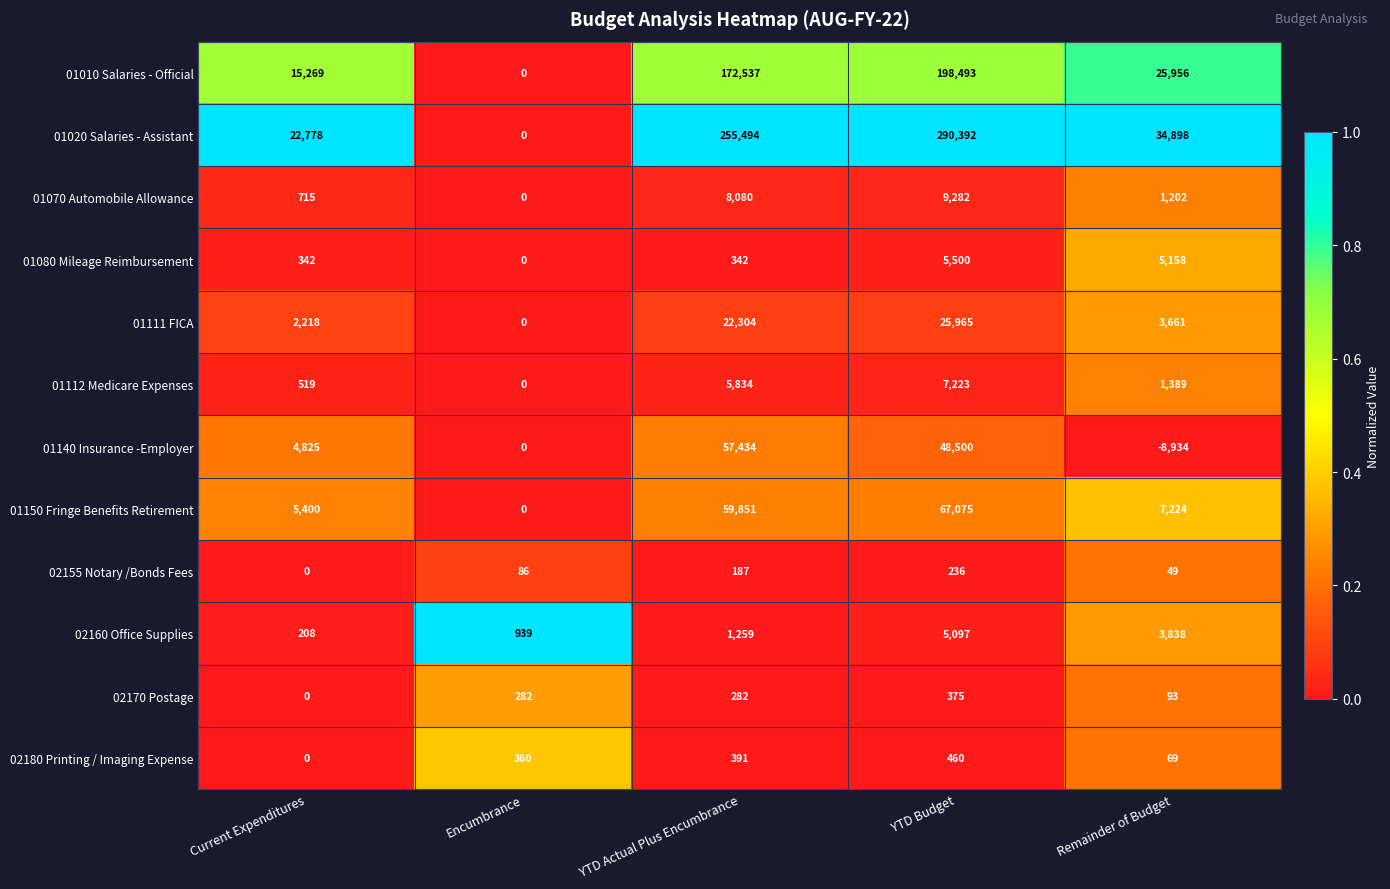

How many distinct data groups are displayed?

12